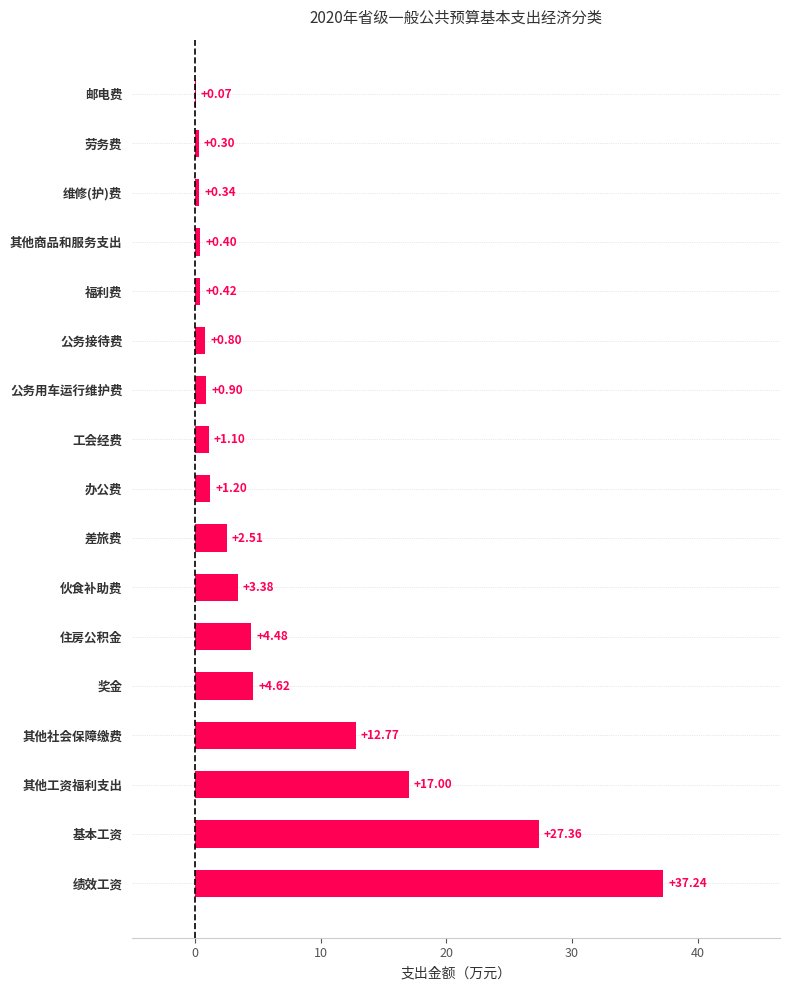

Which category has the highest value across all series?

绩效工资